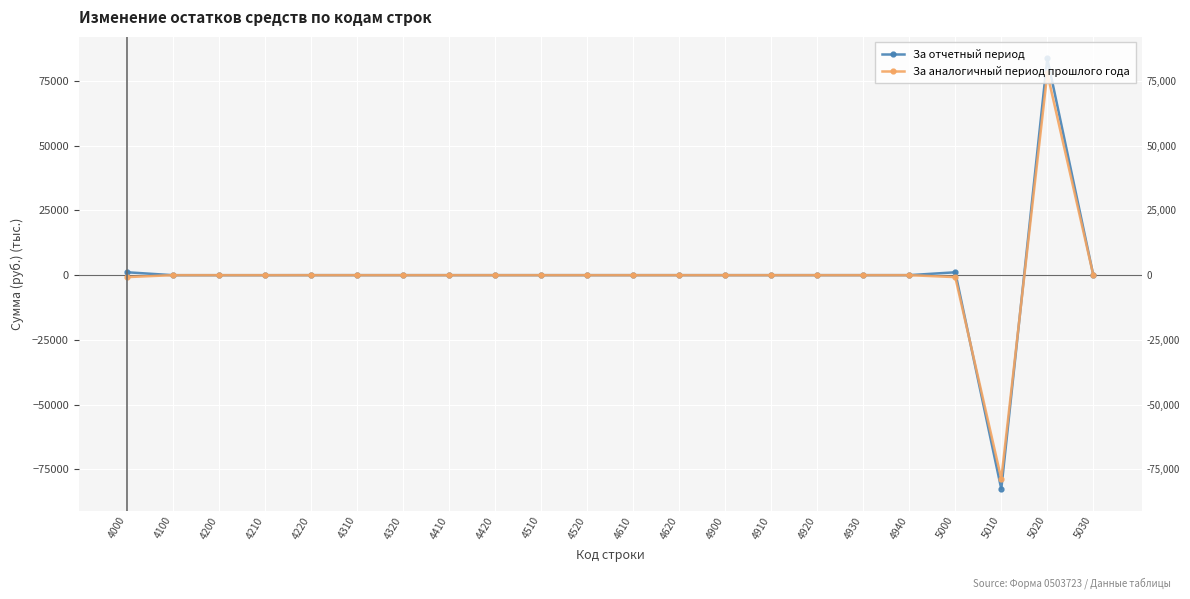

Rank the series by their maximum value, from highest to lowest.

За отчетный период, За аналогичный период прошлого года